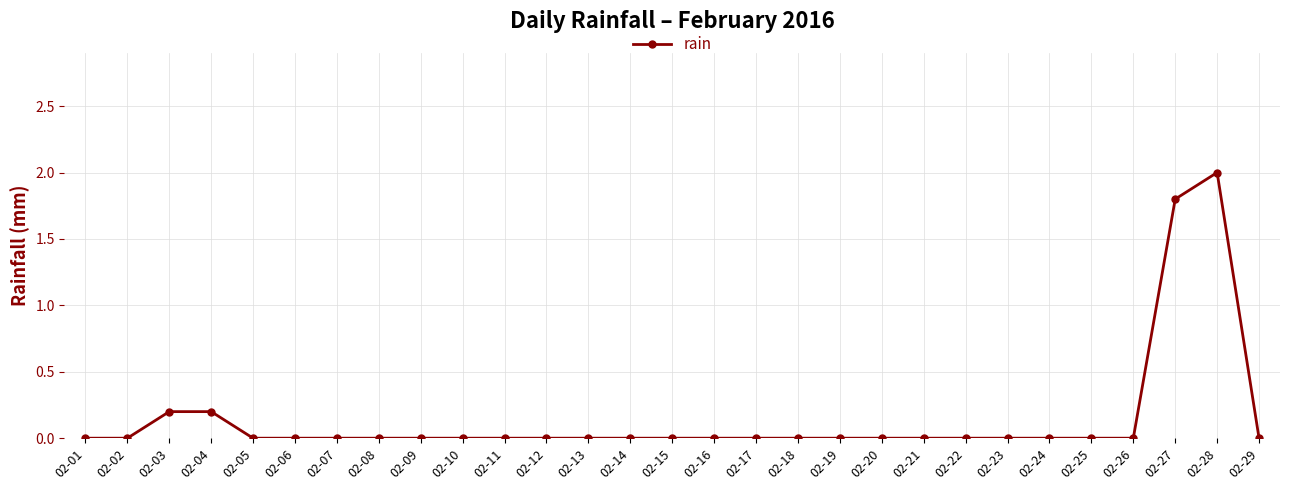

How many values are between 0 and 1?

27